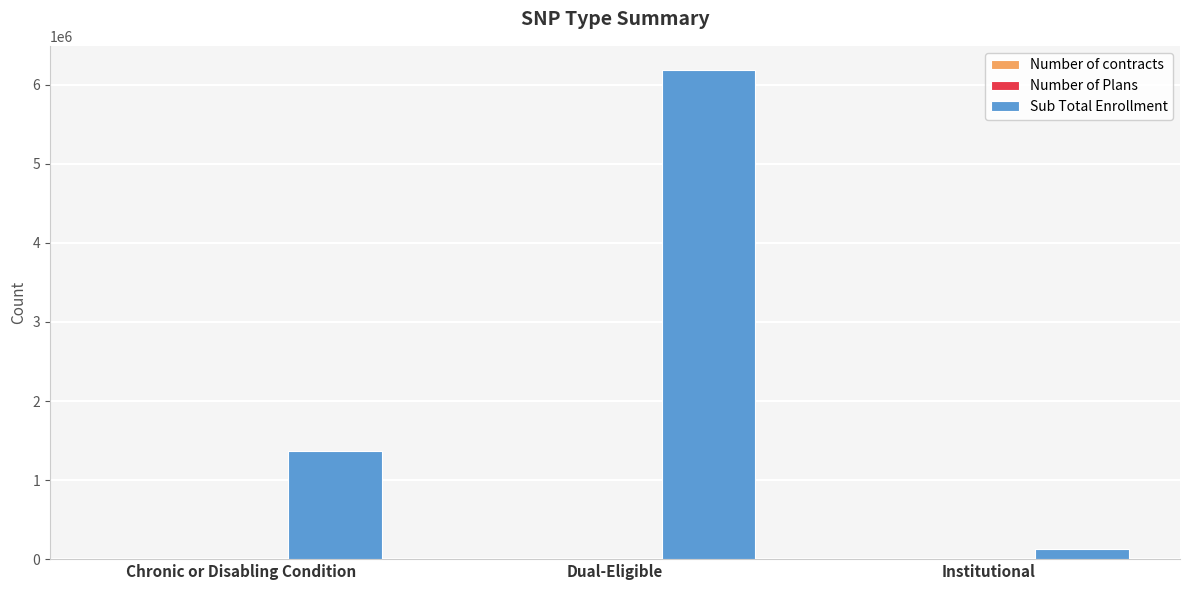

What is the spread (max minus min) of values at Chronic or Disabling Condition?

1368665